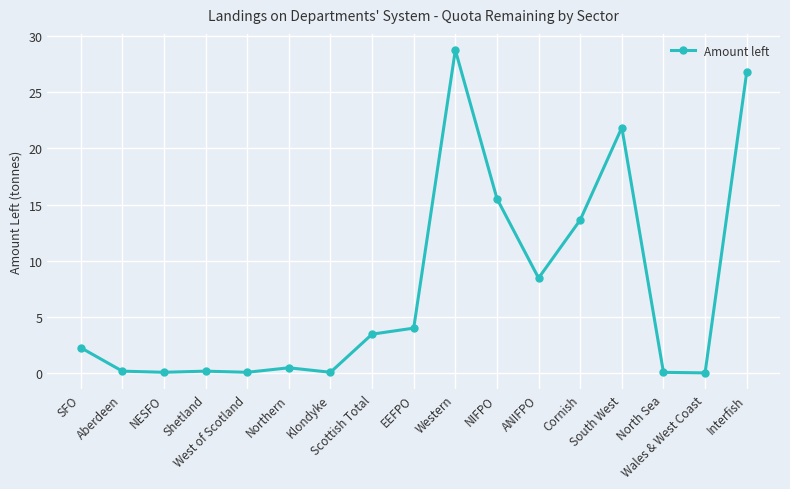

What is the greatest value displayed?

28.7